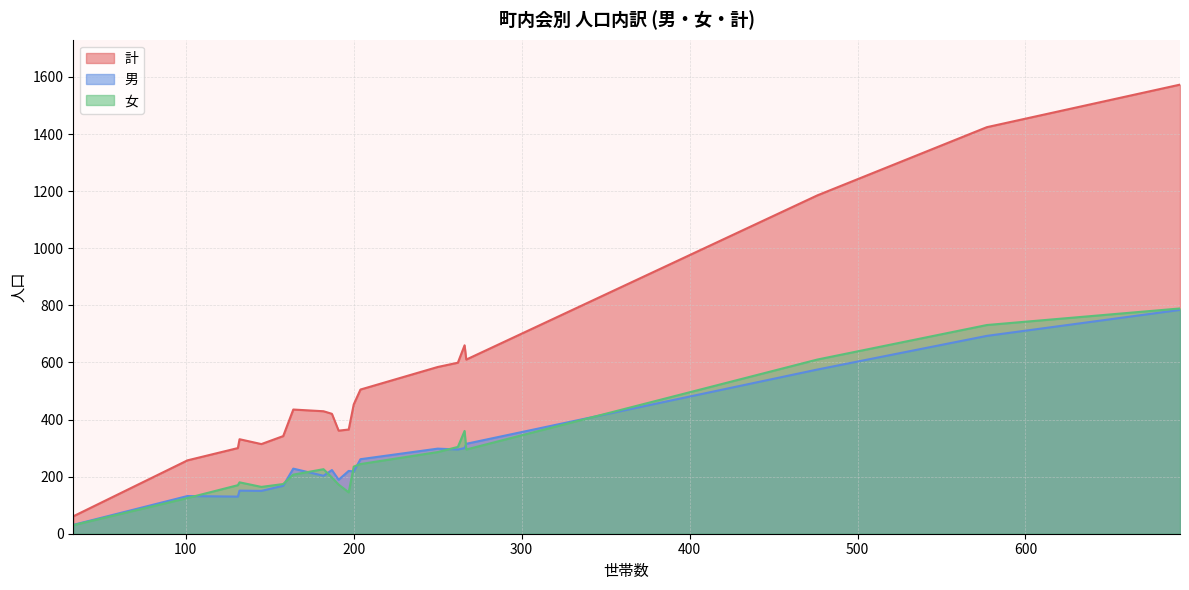

What is the difference between the maximum and minimum values in the 男 series?

753